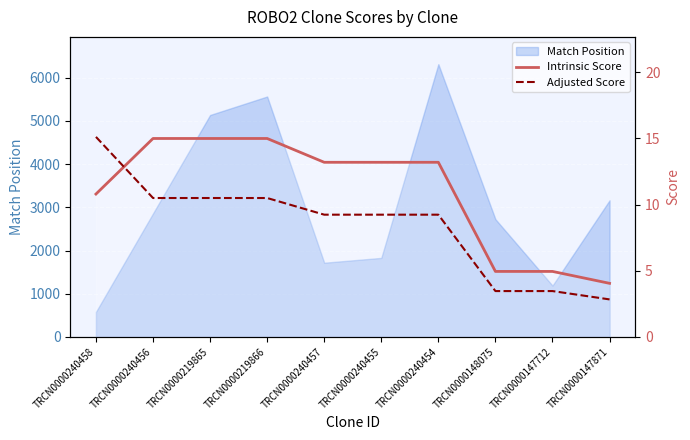

The Intrinsic Score series shows 13.2 at TRCN0000240457. True or false?

True